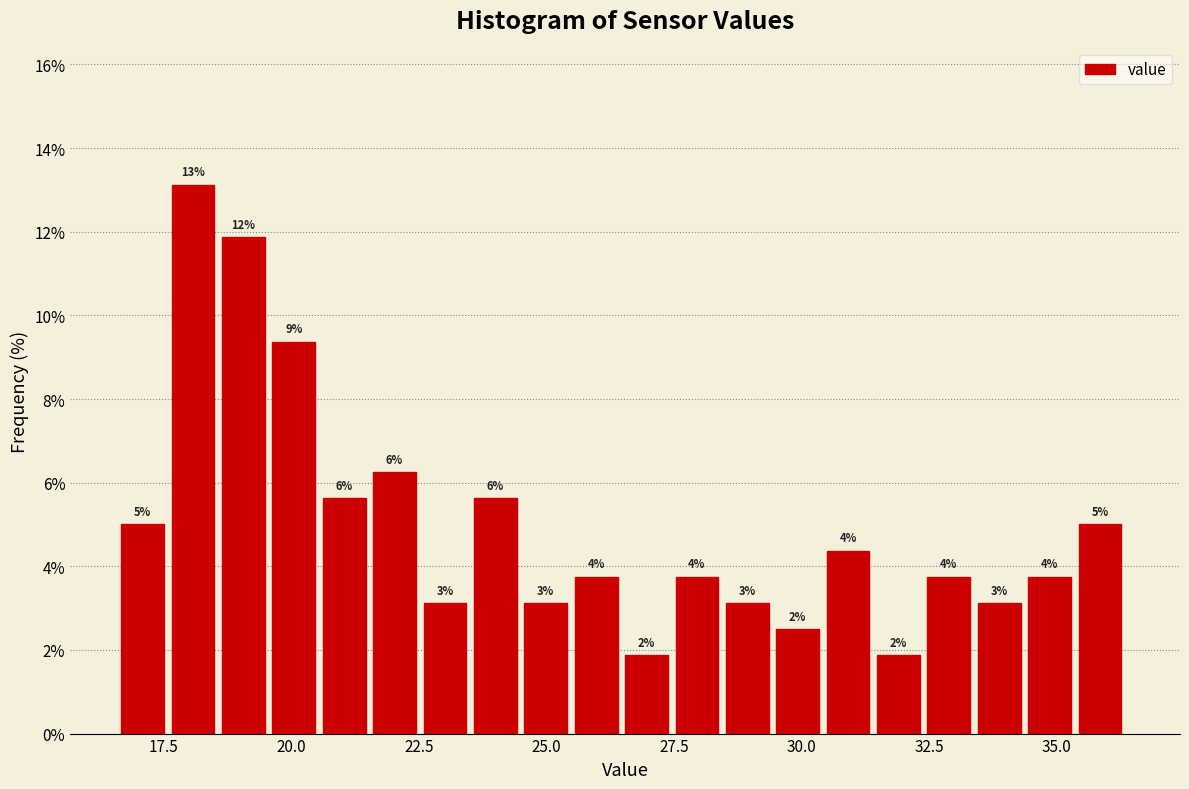

Around what value on the x-axis is the tallest bar? Give the approximate position of its centre, as read against the axis.

18.0